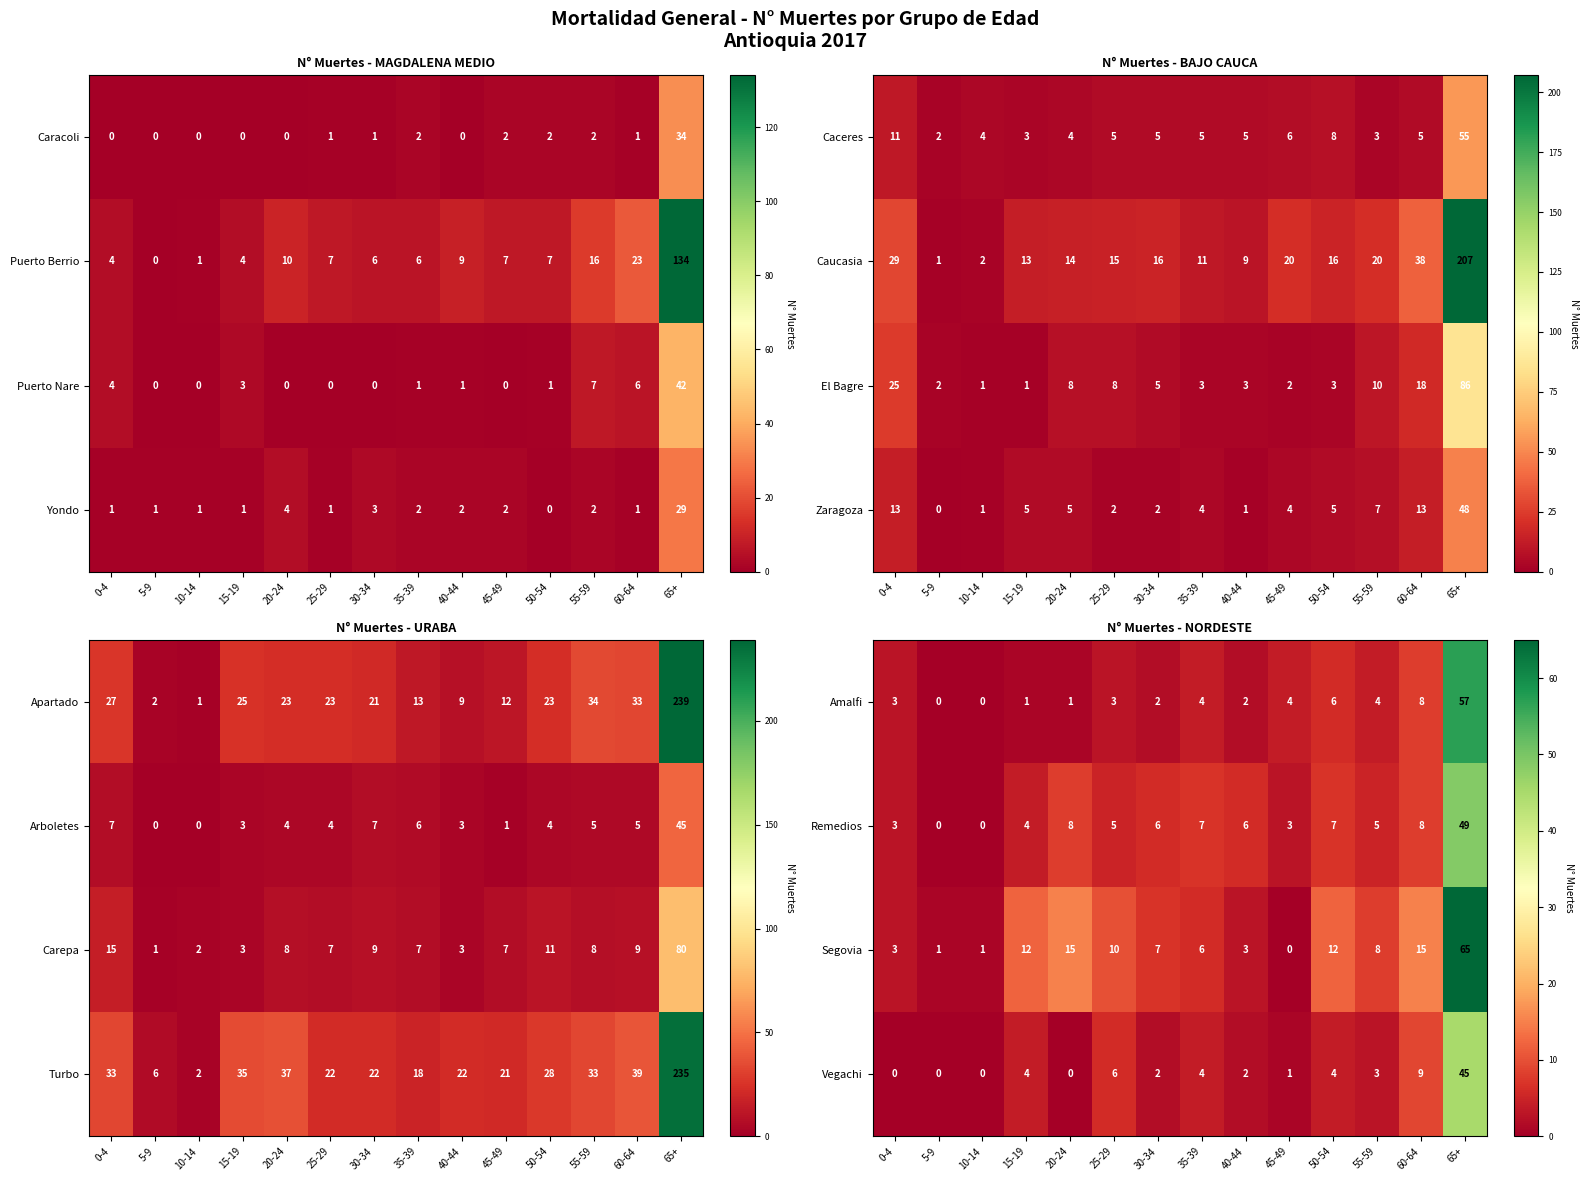

Where does the Vegachi series first go above 3?

15-19